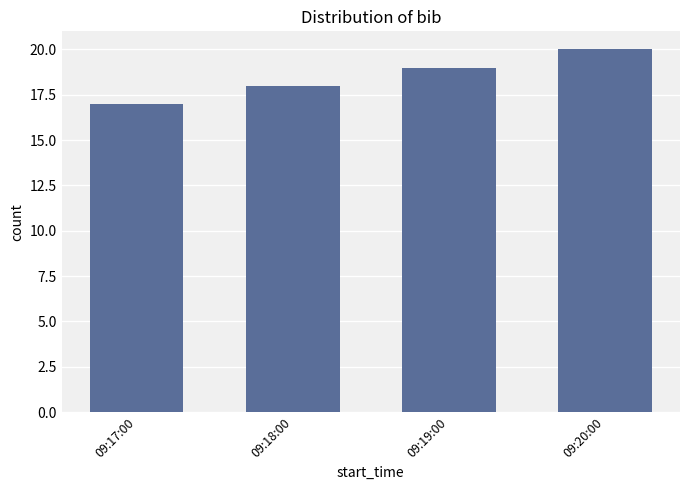

Where is the data nearest to the value 18?

09:18:00